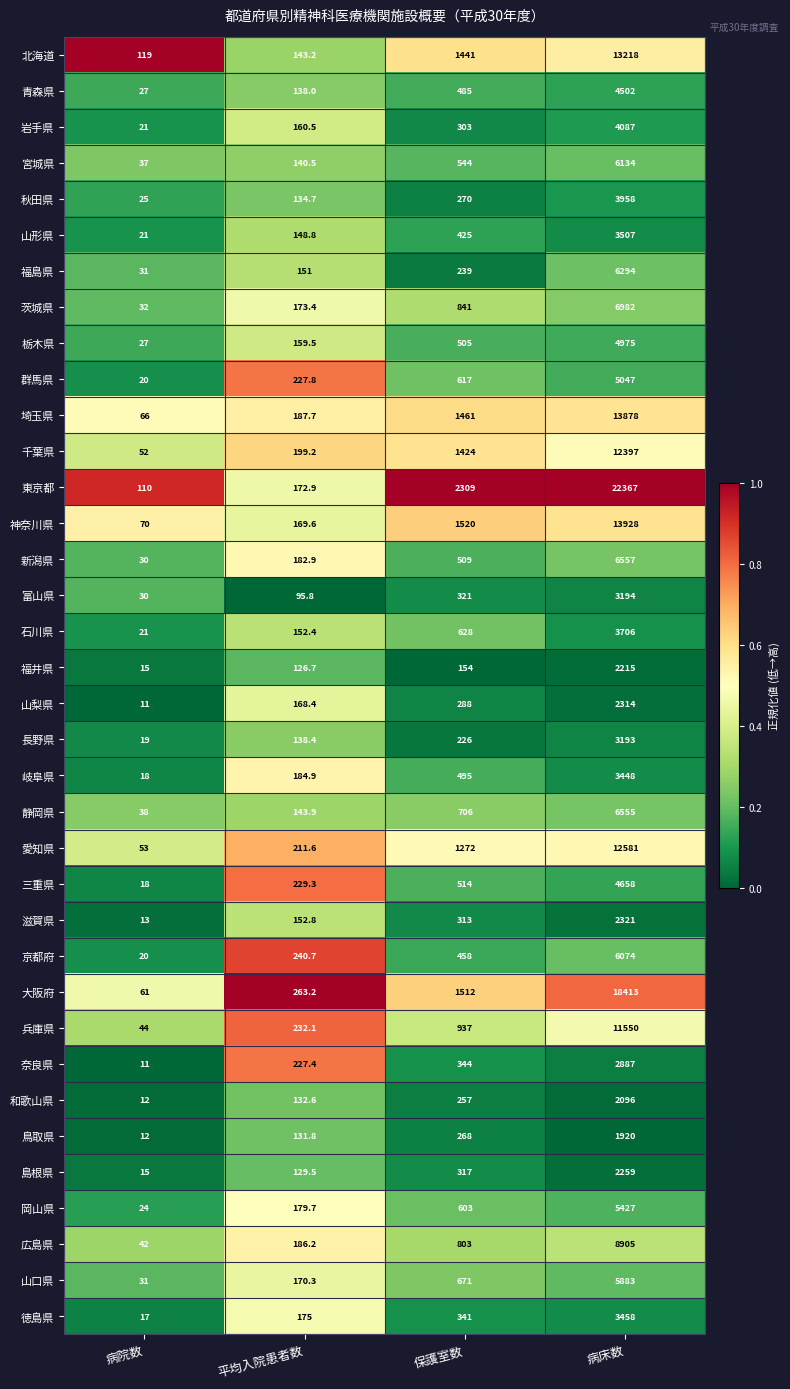

What is the spread (max minus min) of values at 保護室数?

2155.0